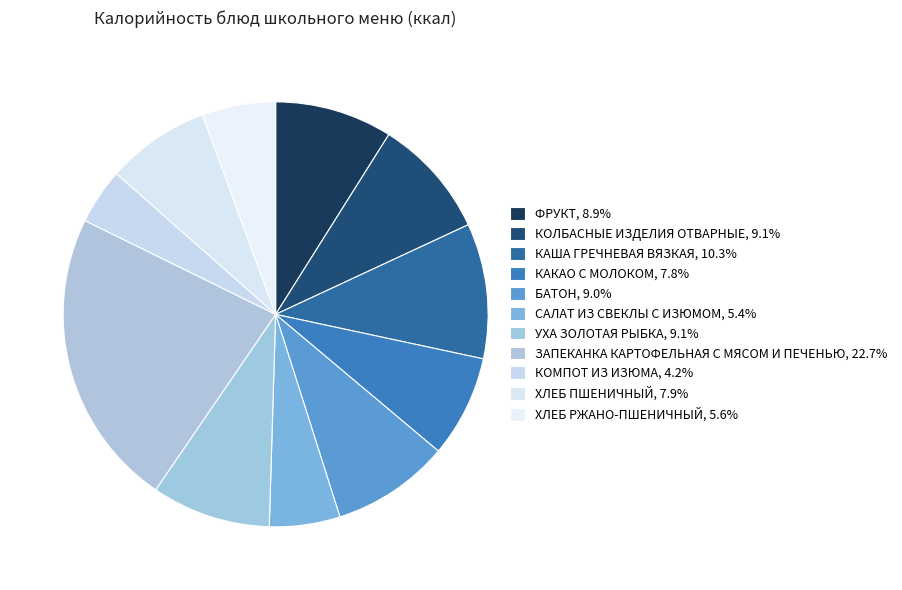

What percentage do ЗАПЕКАНКА КАРТОФЕЛЬНАЯ С МЯСОМ И ПЕЧЕНЬЮ and БАТОН together represent?

31.7%